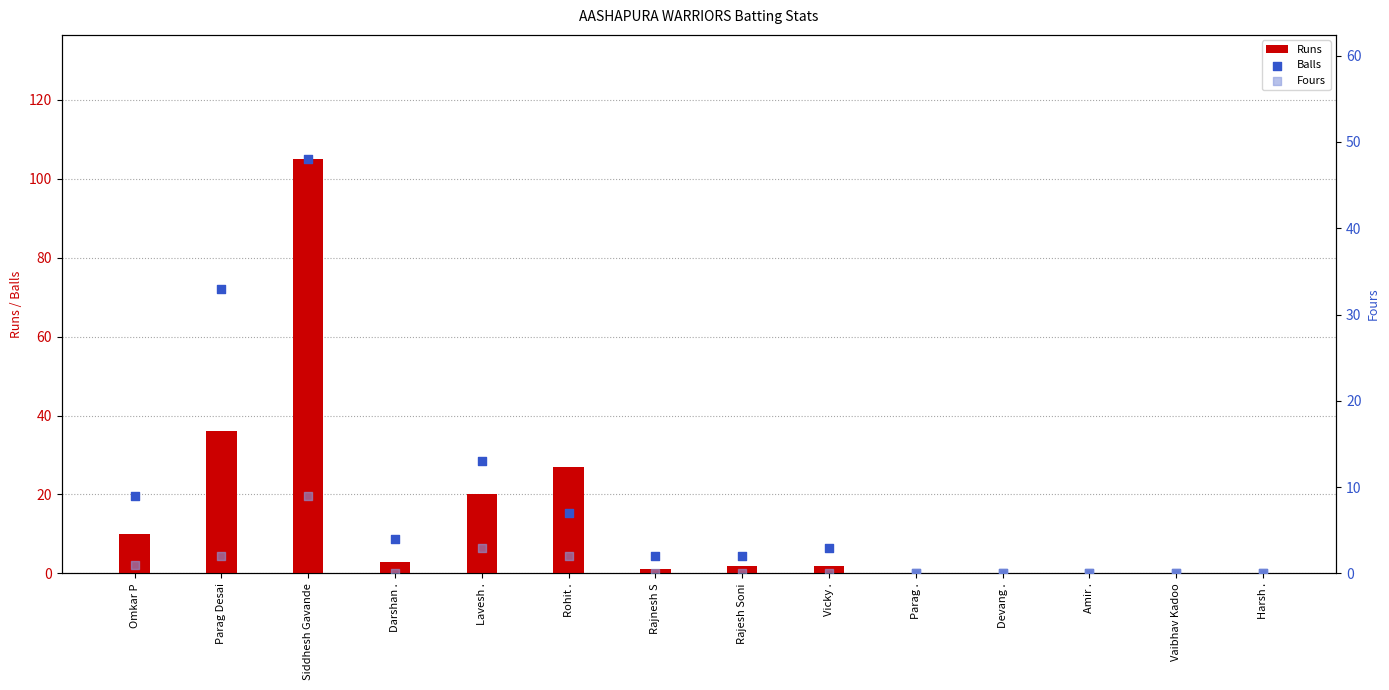

At how many categories does at least one series exceed 18?

4